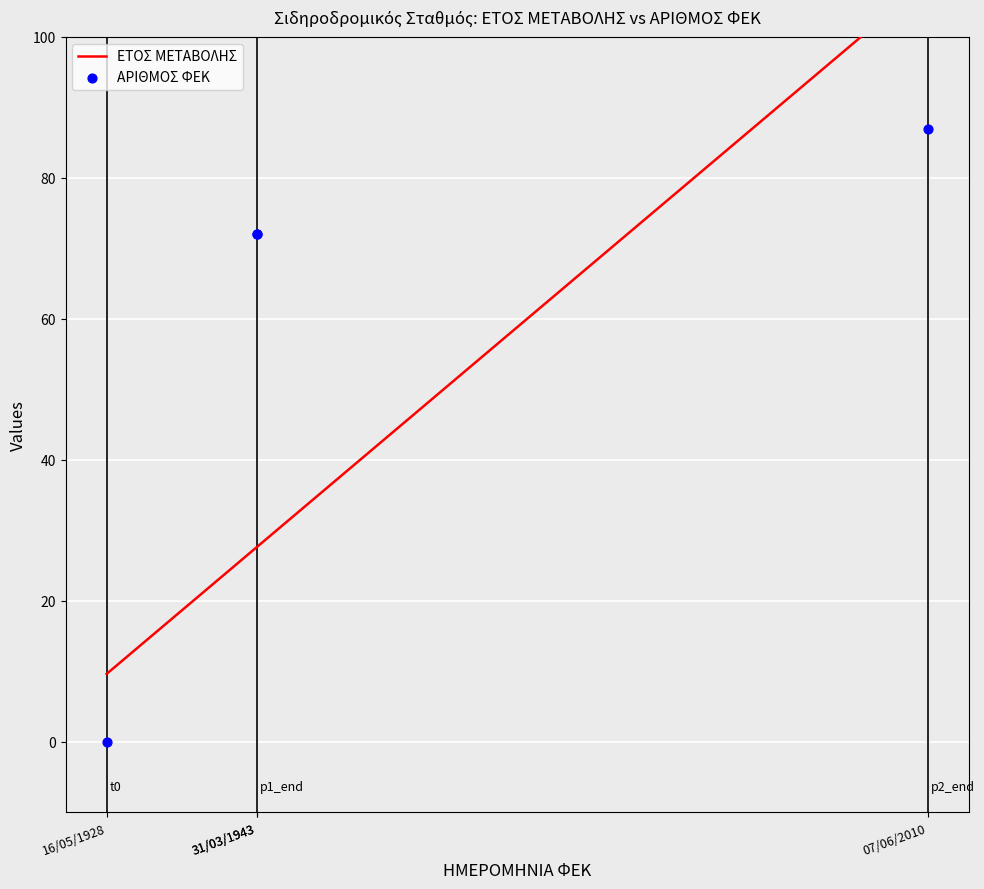

What are all the series names shown in the legend?

ΕΤΟΣ ΜΕΤΑΒΟΛΗΣ, ΑΡΙΘΜΟΣ ΦΕΚ